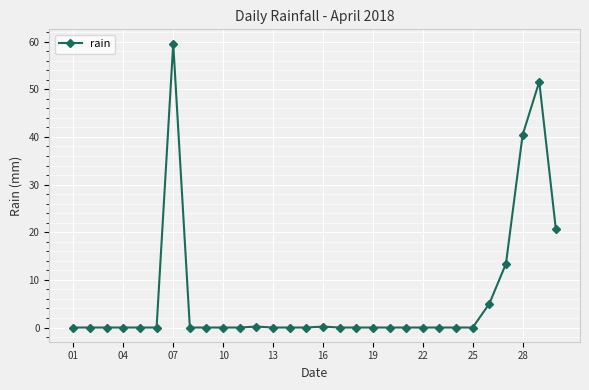

True or false: the data has more than 1 interior local peaks.

True